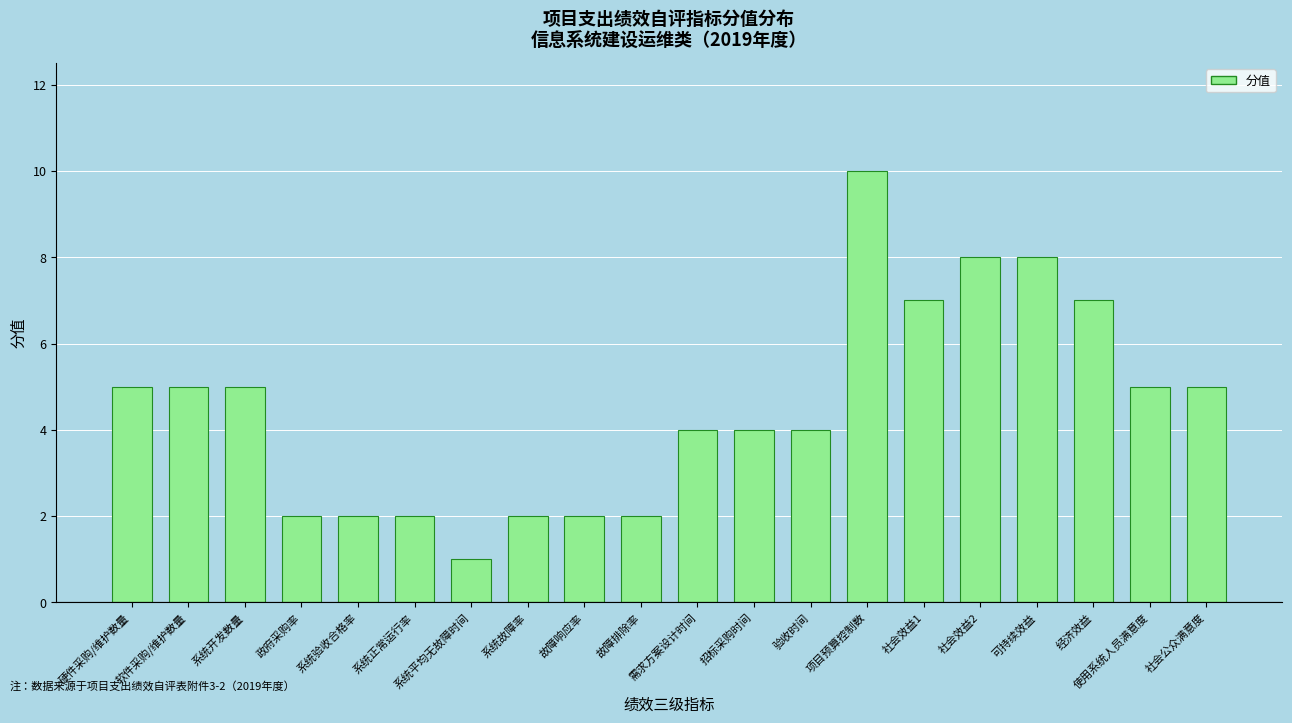

Reading left to right, what are all the values shown in this chart?

5	5	5	2	2	2	1	2	2	2	4	4	4	10	7	8	8	7	5	5